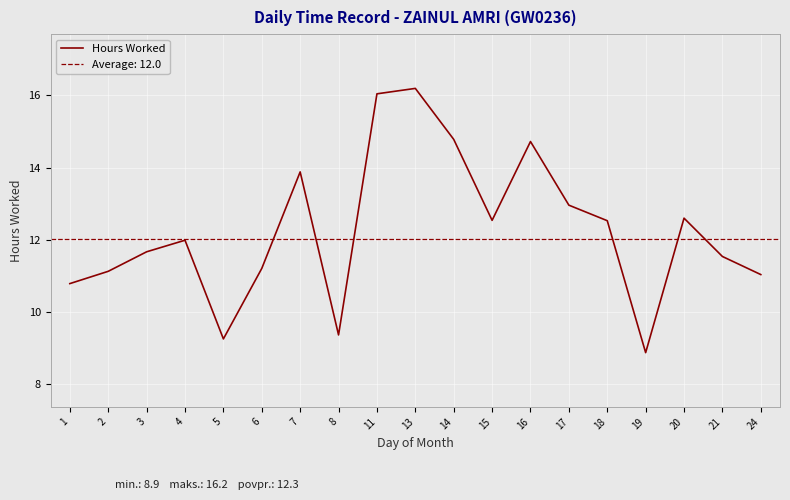

Which category has the lowest value in the Hours Worked series?

19